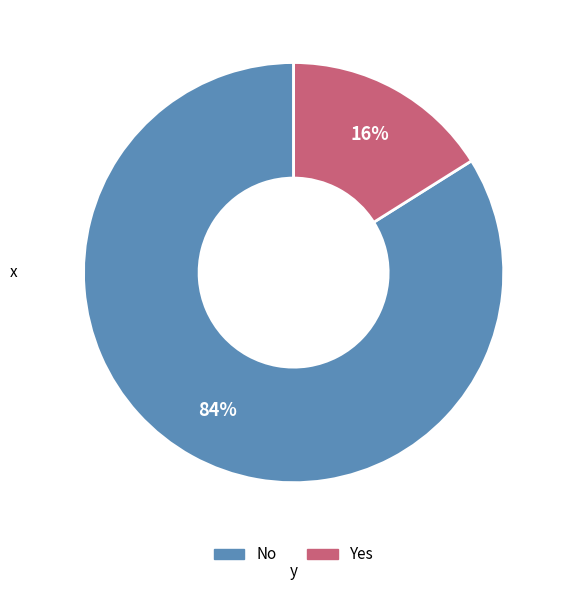

What percentage is the Yes slice, to the nearest percent?

16%